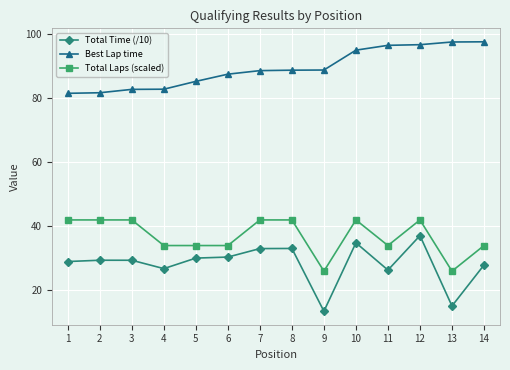

What is the maximum value for Best Lap time?

97.6